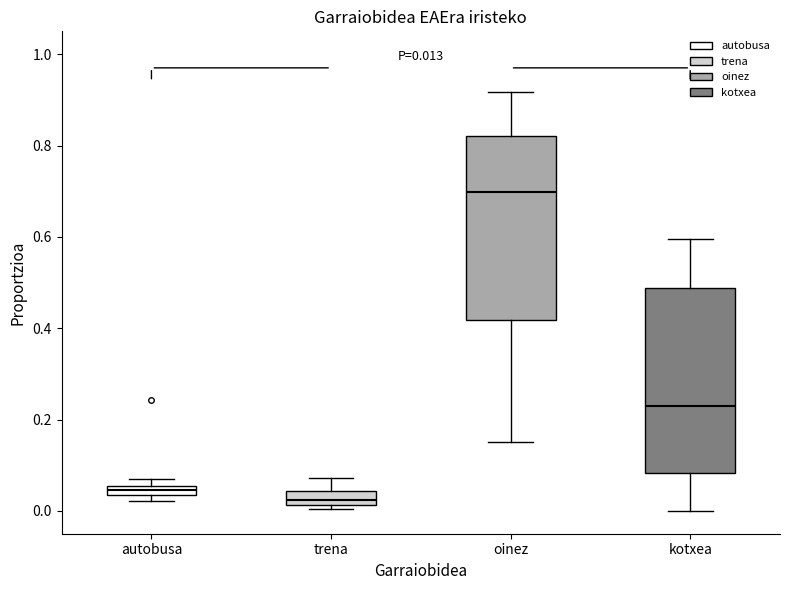

Which box has the highest median line?

oinez